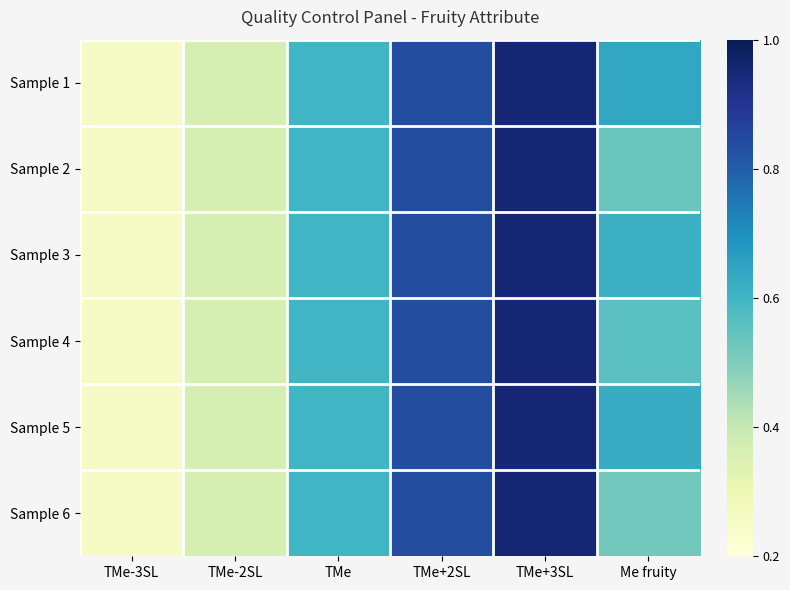

Reading left to right, list all the values displayed in this chart.

Sample 1: TMe-3SL=0.1	TMe-2SL=0.2	TMe=0.5	TMe+2SL=0.8	TMe+3SL=0.9	Me fruity=0.6
Sample 2: TMe-3SL=0.1	TMe-2SL=0.2	TMe=0.5	TMe+2SL=0.8	TMe+3SL=0.9	Me fruity=0.4
Sample 3: TMe-3SL=0.1	TMe-2SL=0.2	TMe=0.5	TMe+2SL=0.8	TMe+3SL=0.9	Me fruity=0.5
Sample 4: TMe-3SL=0.1	TMe-2SL=0.2	TMe=0.5	TMe+2SL=0.8	TMe+3SL=0.9	Me fruity=0.4
Sample 5: TMe-3SL=0.1	TMe-2SL=0.2	TMe=0.5	TMe+2SL=0.8	TMe+3SL=0.9	Me fruity=0.5
Sample 6: TMe-3SL=0.1	TMe-2SL=0.2	TMe=0.5	TMe+2SL=0.8	TMe+3SL=0.9	Me fruity=0.4